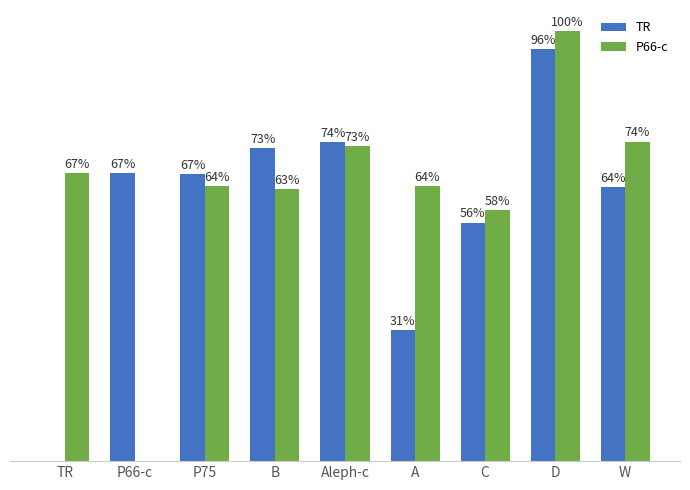

Where does the TR series first go above 66?

P66-c